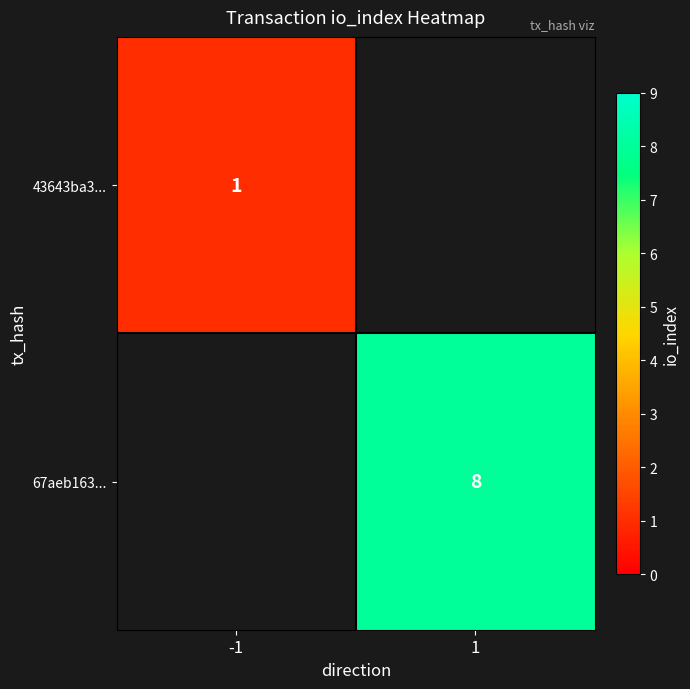

True or false: 67aeb163... has a value of 8 at 1.

True